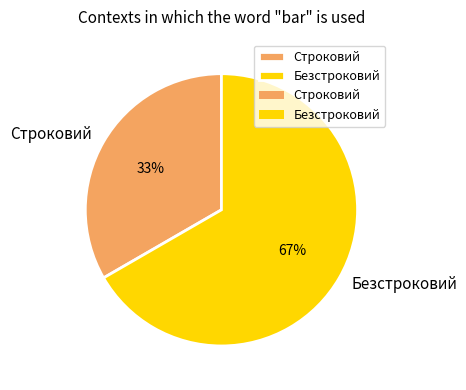

What percentage is the Безстроковий slice, to the nearest percent?

67%